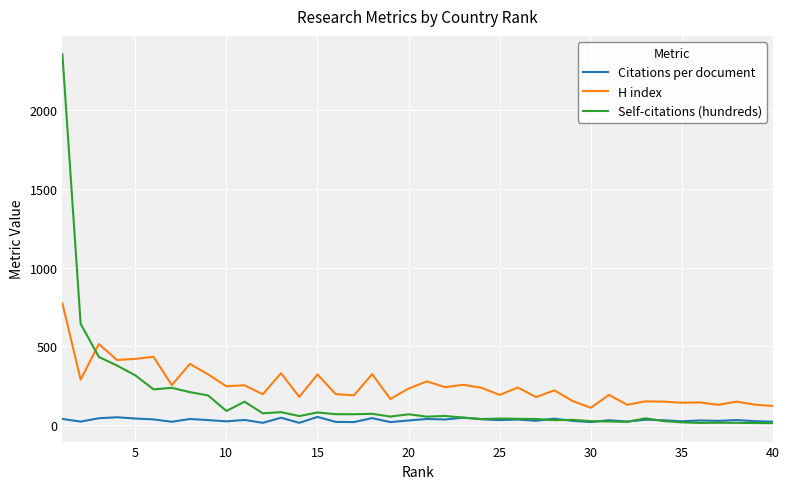

True or false: Citations per document and H index cross at least once.

False